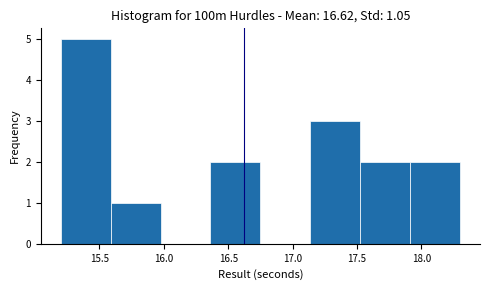

Reading left to right, transcribe this chart: for each bar, give the range it covers on the x-axis and its height. Neither the bar edges nor the heights are printed on the chart, so give them approximately, as read against the axes.

15.20 to 15.60: 5
15.60 to 16.00: 1
16.00 to 16.35: 0
16.35 to 16.75: 2
16.75 to 17.15: 0
17.15 to 17.55: 3
17.55 to 17.90: 2
17.90 to 18.30: 2